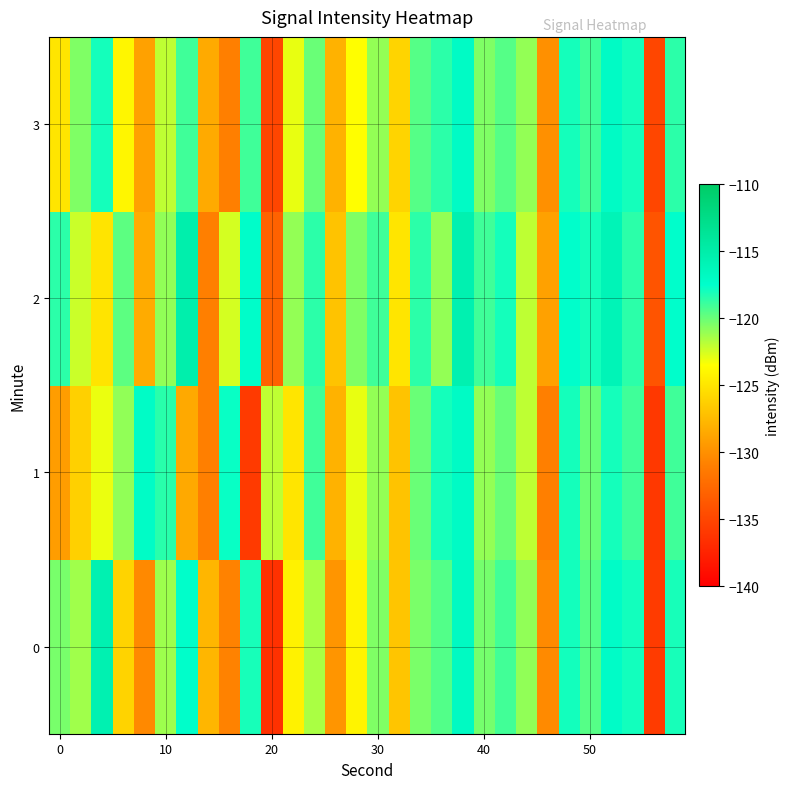

List the series in order of their peak value, lowest first.

1, 3, 0, 2